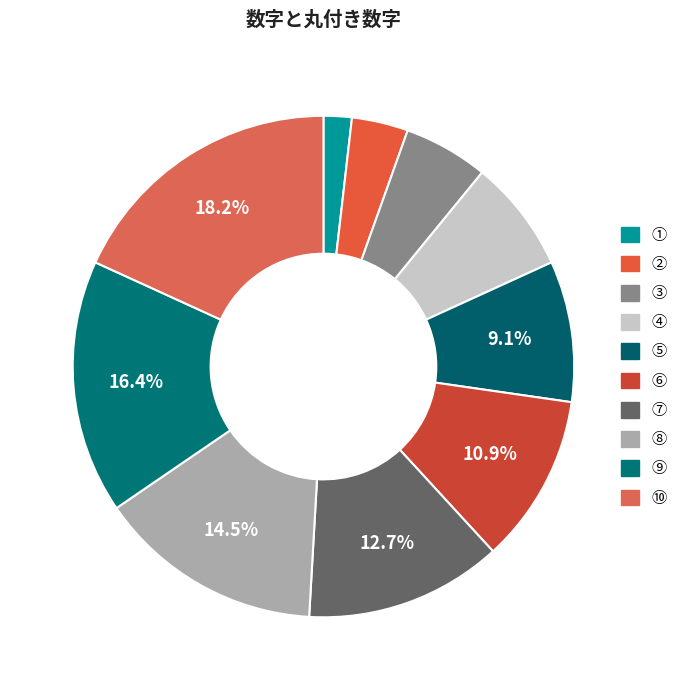

Is there any slice that represents more than half of the pie?

No